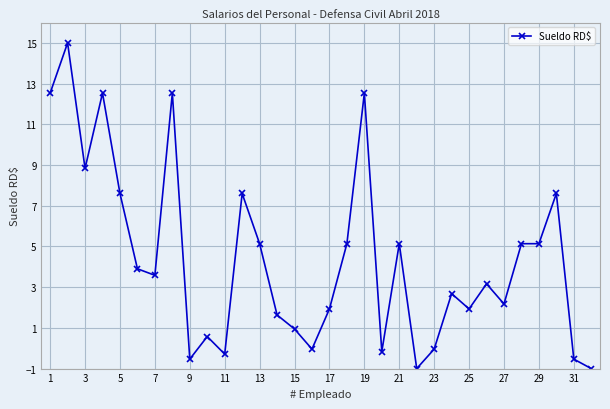

What is the value of the 14th point from the left?

1.6